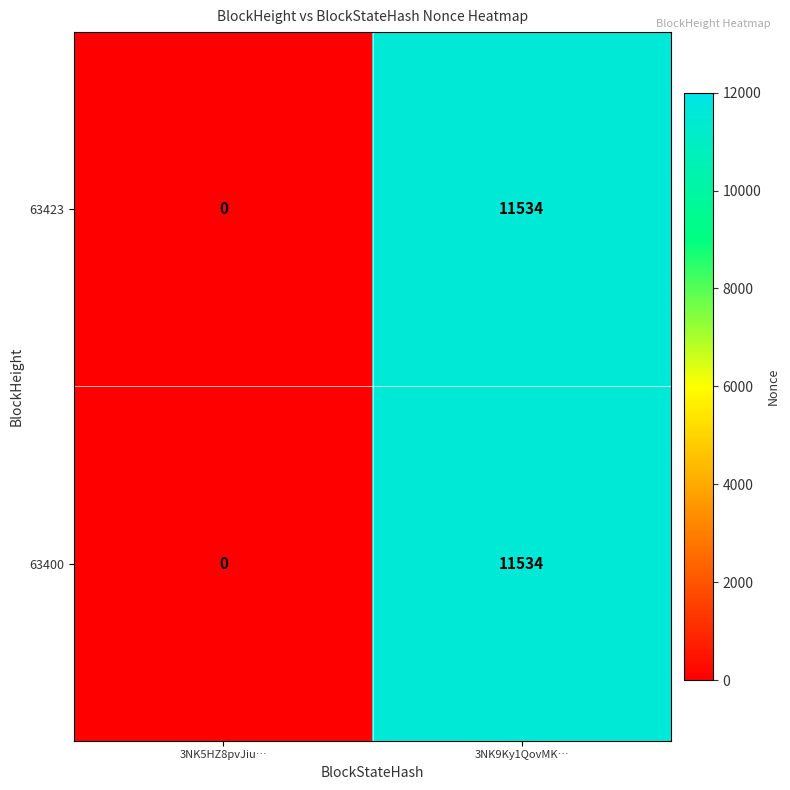

How many values in 63400 are above zero?

1